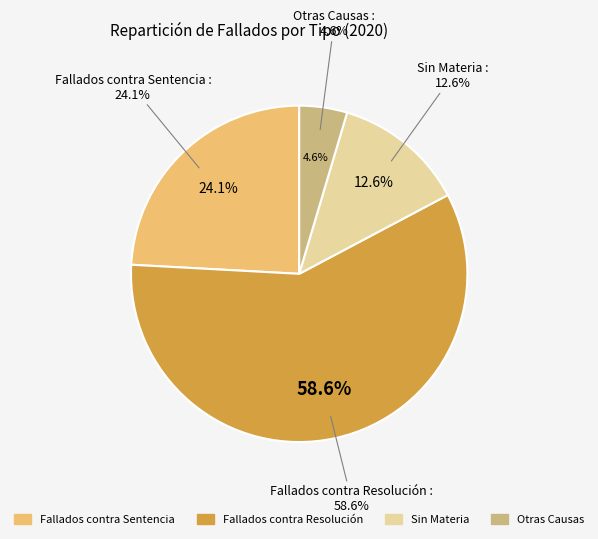

To the nearest percent, what is the average slice percentage?

25%